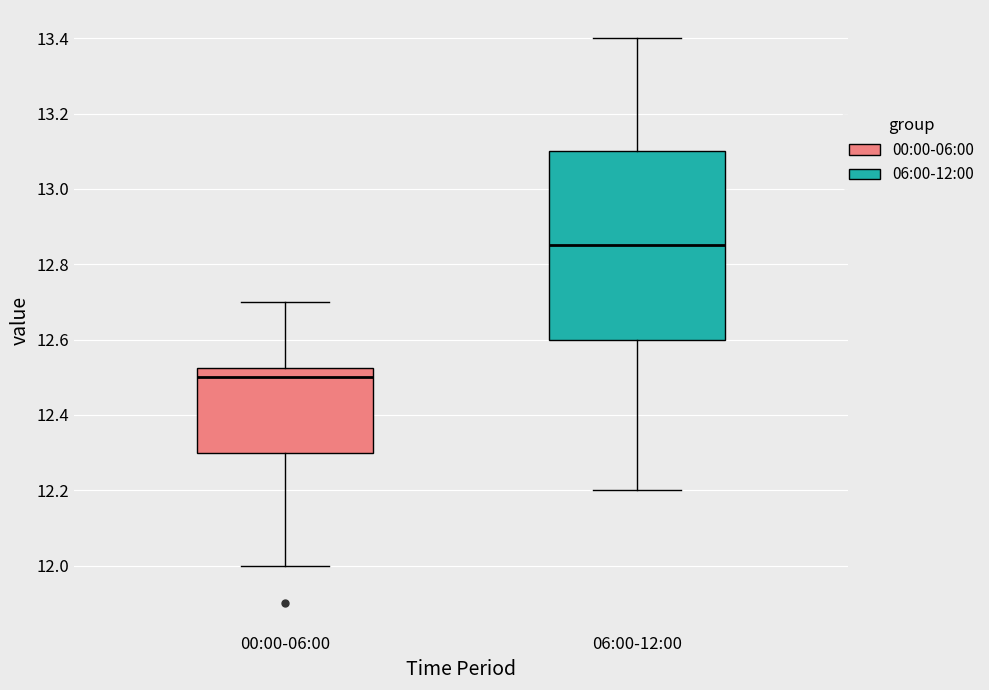

Where does the lower whisker of the box for 00:00-06:00 end on the y-axis? The values are not printed on the chart, so give them approximately, as read against the axis.

12.00